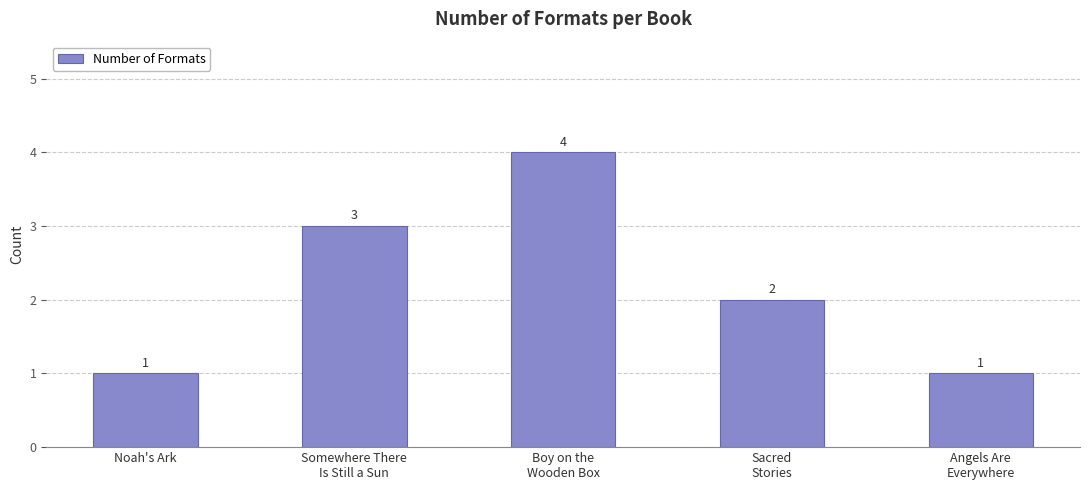

True or false: the data shows 4 at Boy on the
Wooden Box.

True